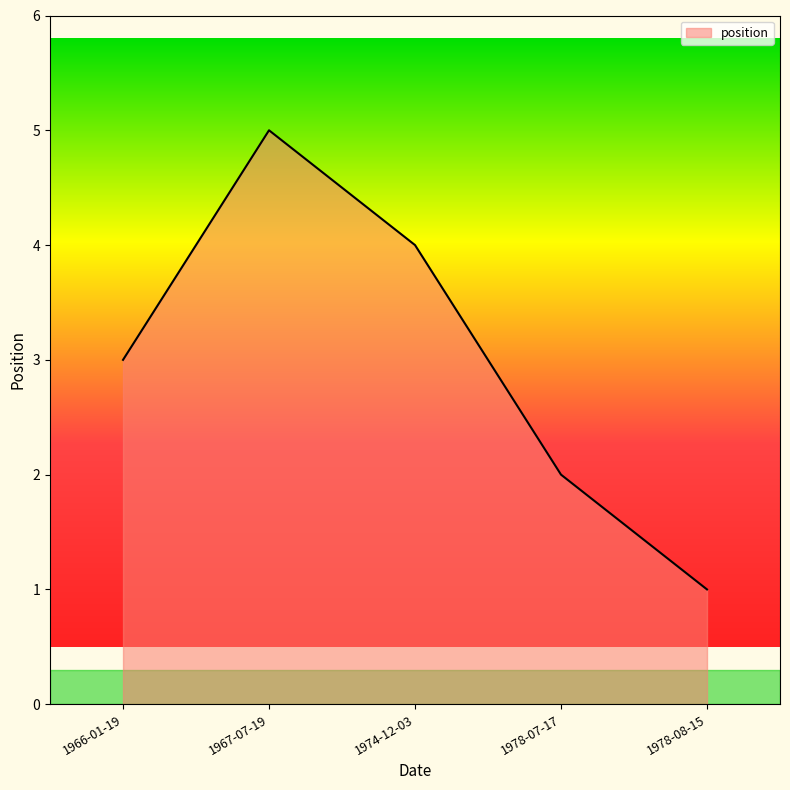

Reading left to right, extract all data points from this chart.

3	5	4	2	1